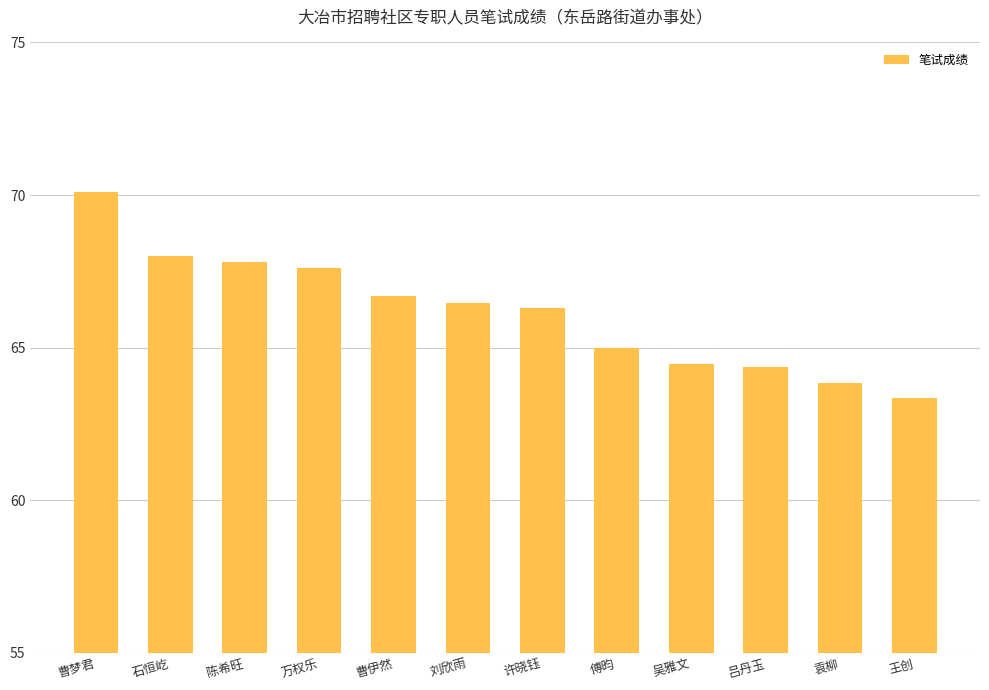

What is the label of the 6th bar from the right?

许晓钰